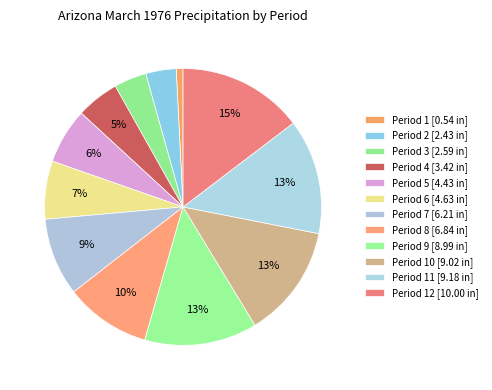

How many segments does this pie chart have?

12